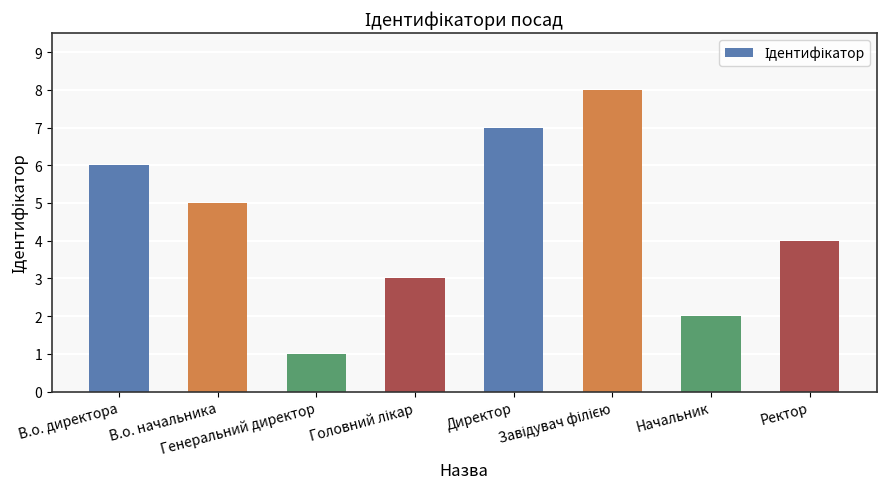

What is the difference between the maximum and second lowest values?

6